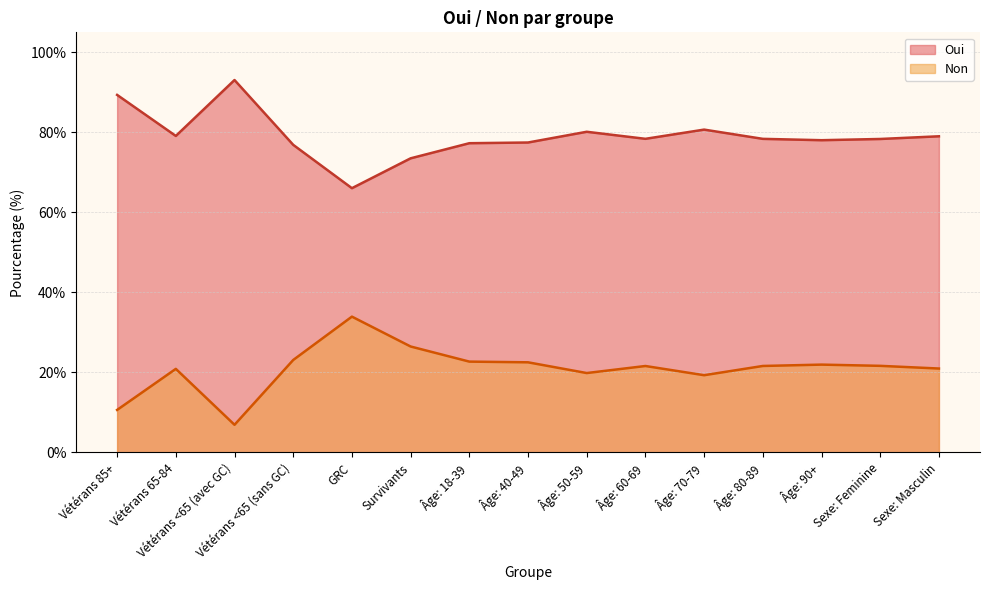

Which series has the largest total across all categories?

Oui